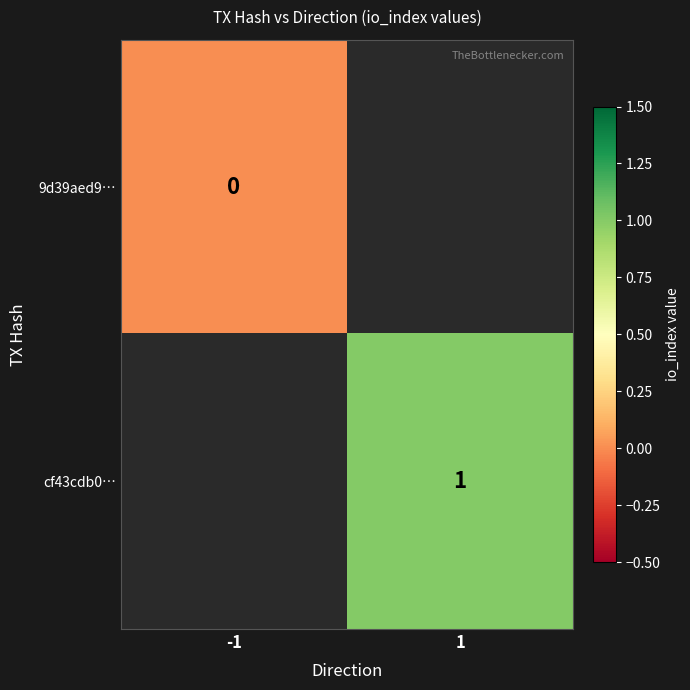

The value of cf43cdb0… at 1 is 1. True or false?

True